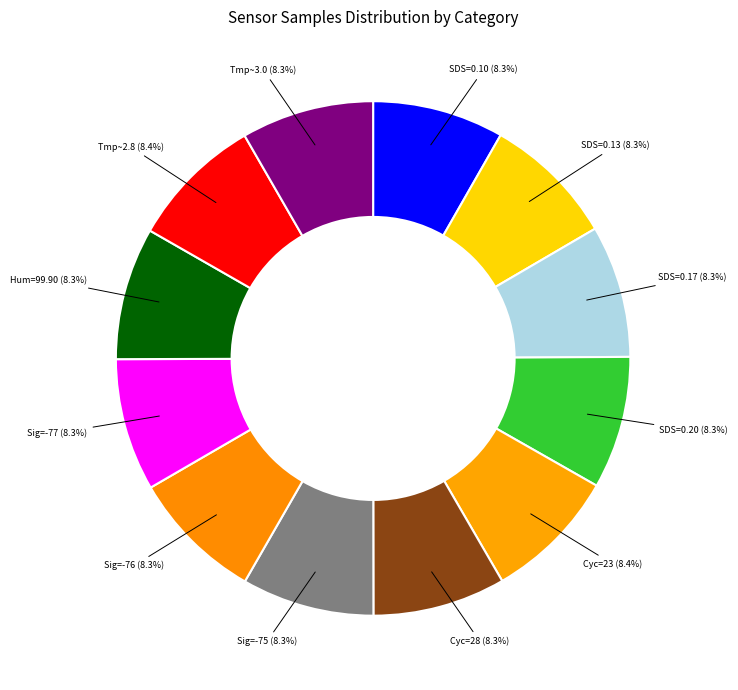

Count the number of slices in the pie.

12